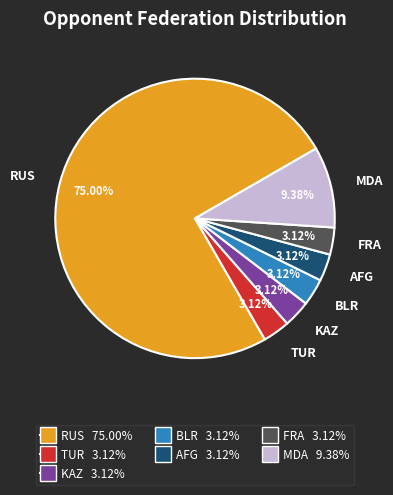

How many segments does this pie chart have?

7